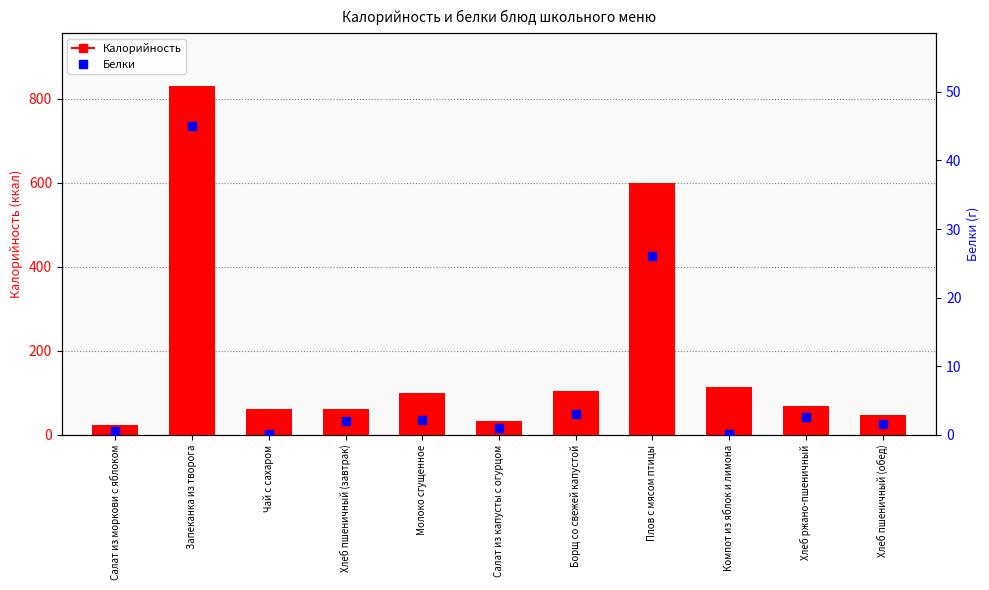

Which series has the widest spread of Y values?

Калорийность